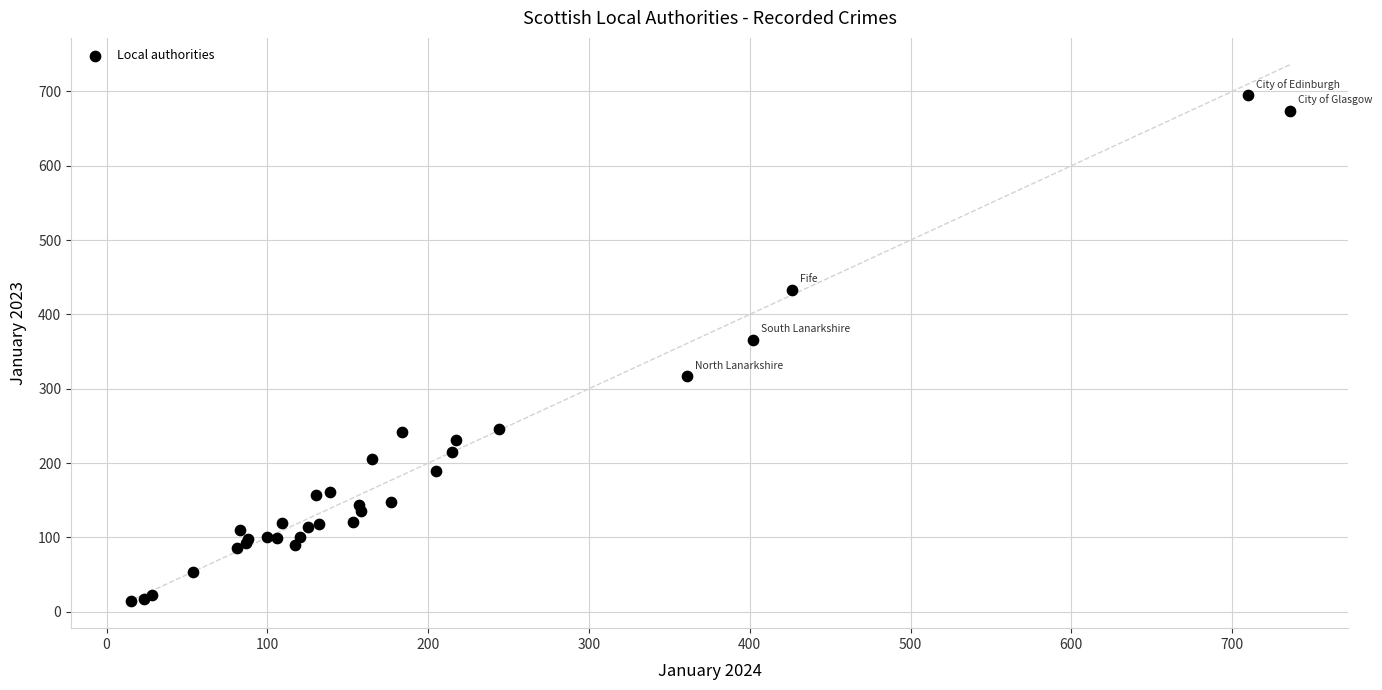

What Y value in the scatter plot is closest to 354?

366